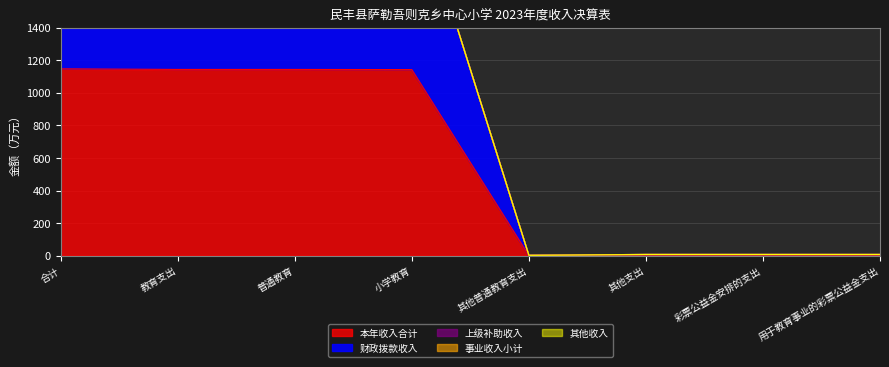

True or false: 财政拨款收入 has a value of 11.2 at 用于教育事业的彩票公益金支出.

False